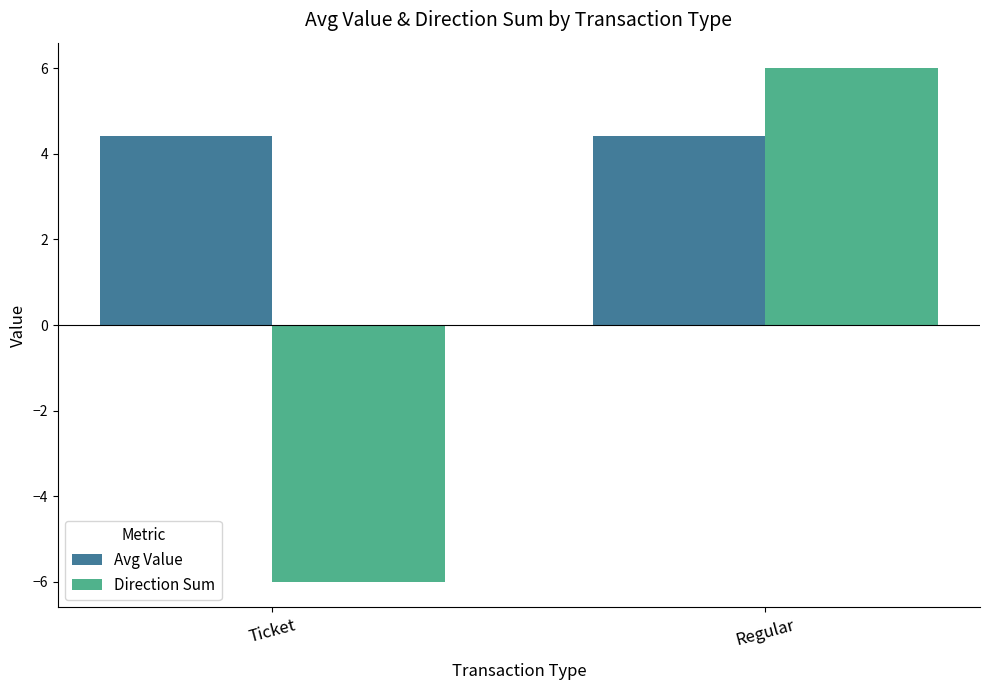

Which category has the lowest value across all series?

Ticket